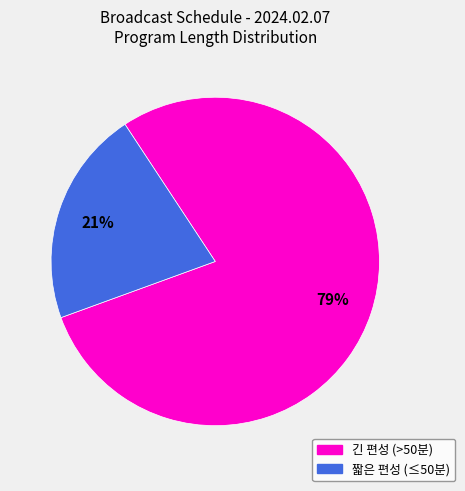

Is there any slice that represents more than half of the pie?

Yes